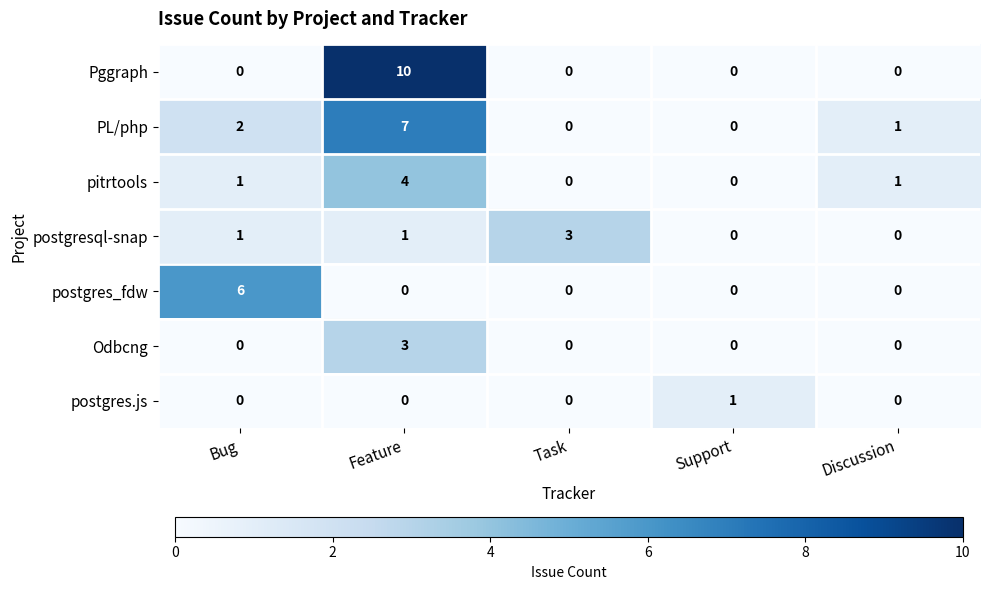

What is the difference between the maximum and minimum values in the PL/php series?

7